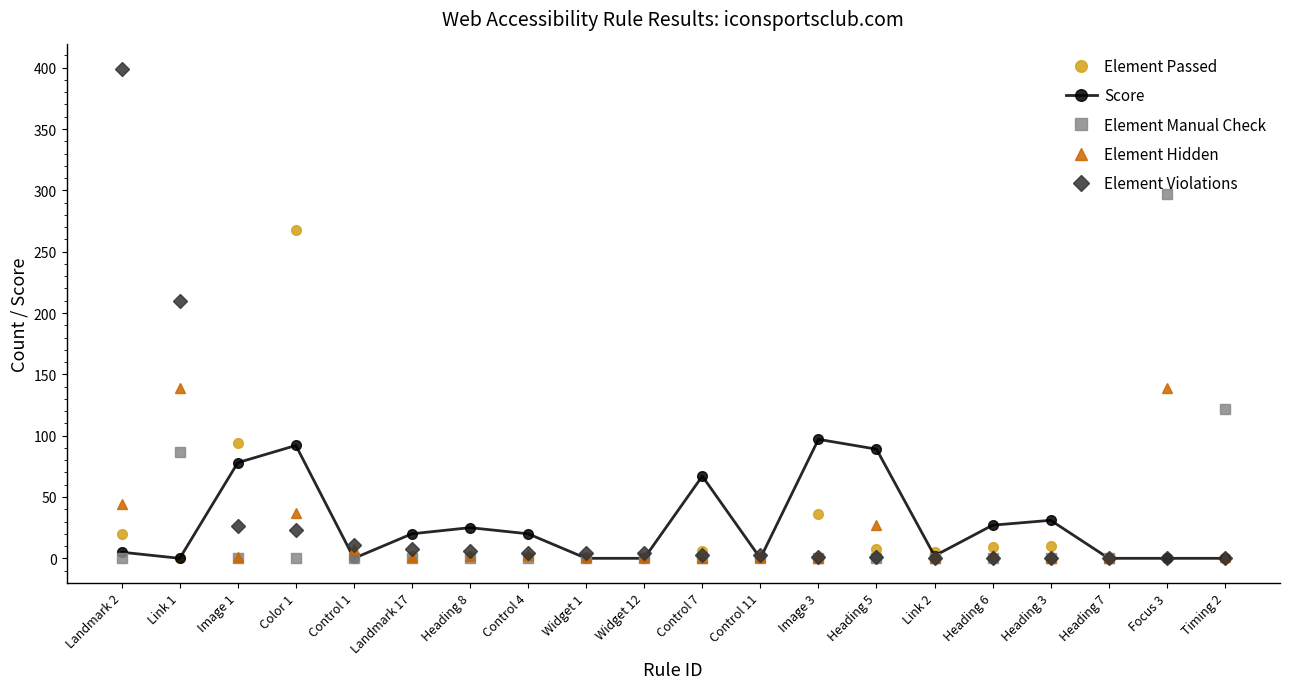

Which series has the largest range (max minus min)?

Element Violations